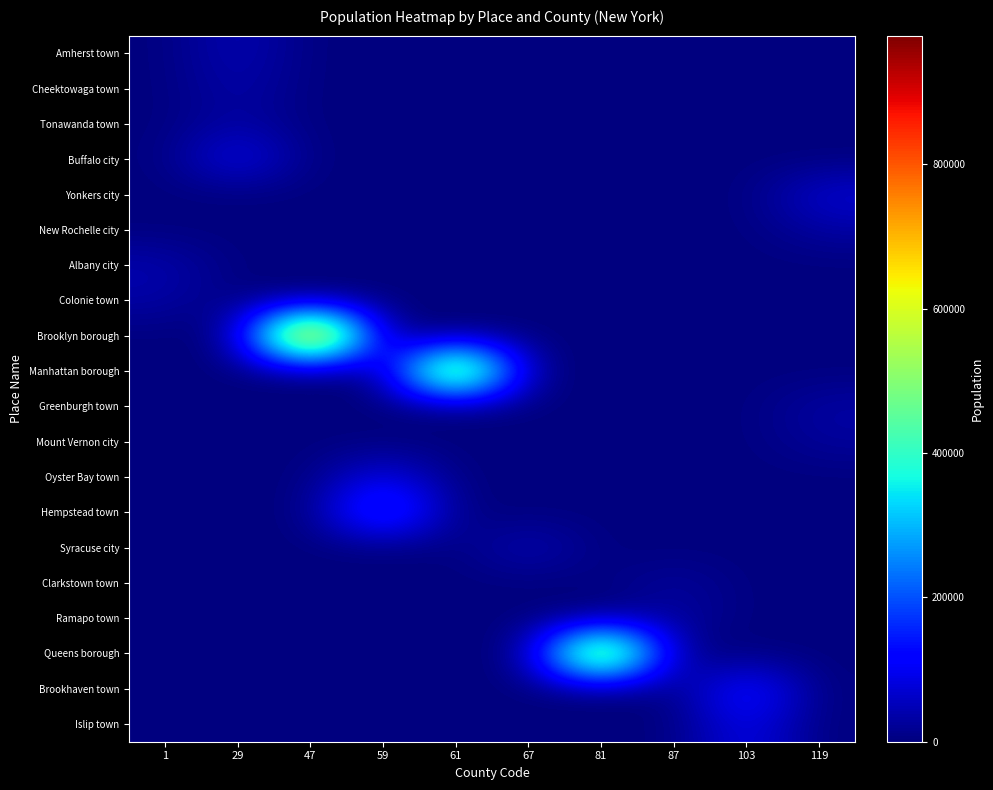

How many distinct data groups are displayed?

20